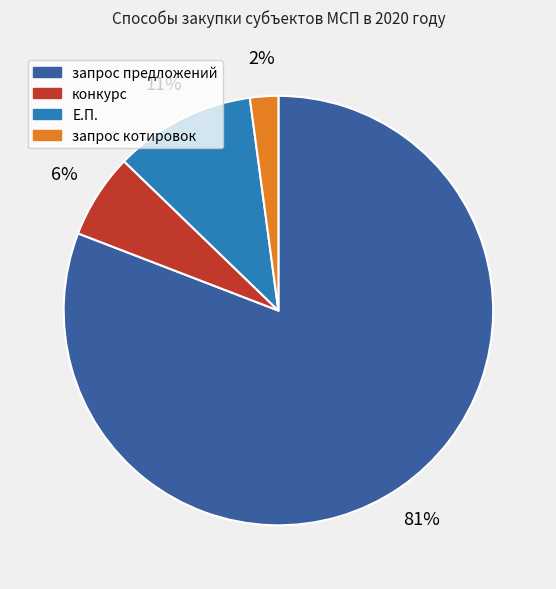

Do конкурс and Е.П. together represent more than half of the pie?

No